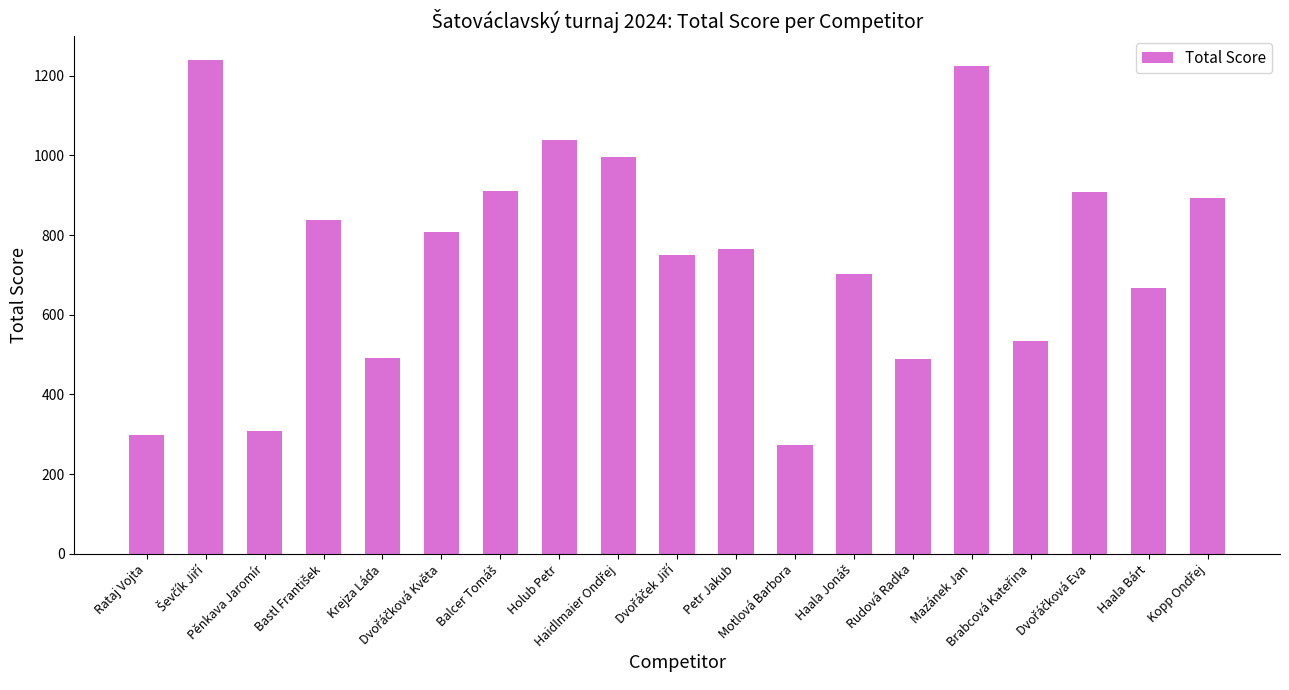

What is the difference between the maximum and second lowest values?

941